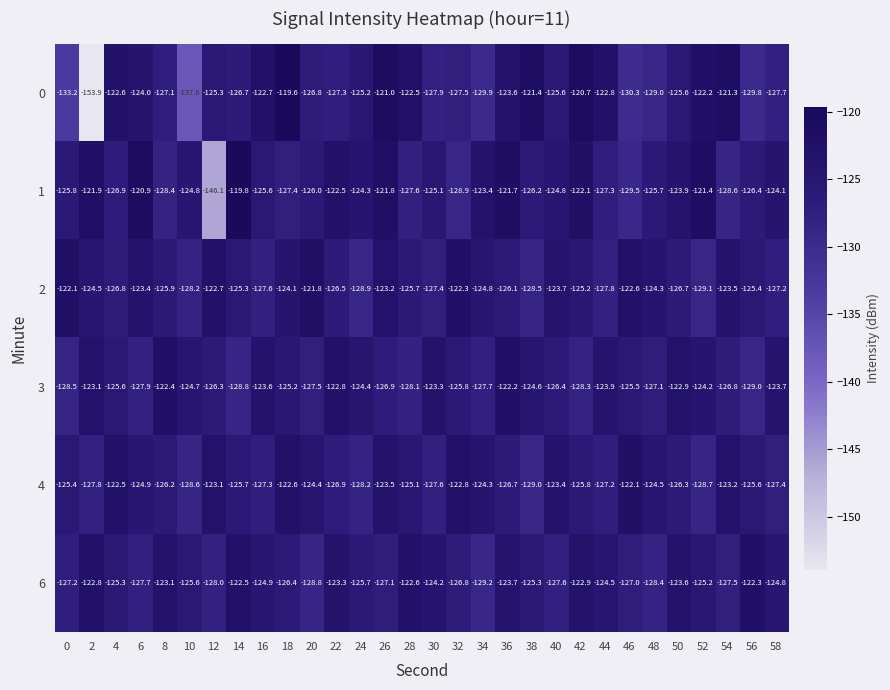

What is the spread (max minus min) of values at 24?

4.6